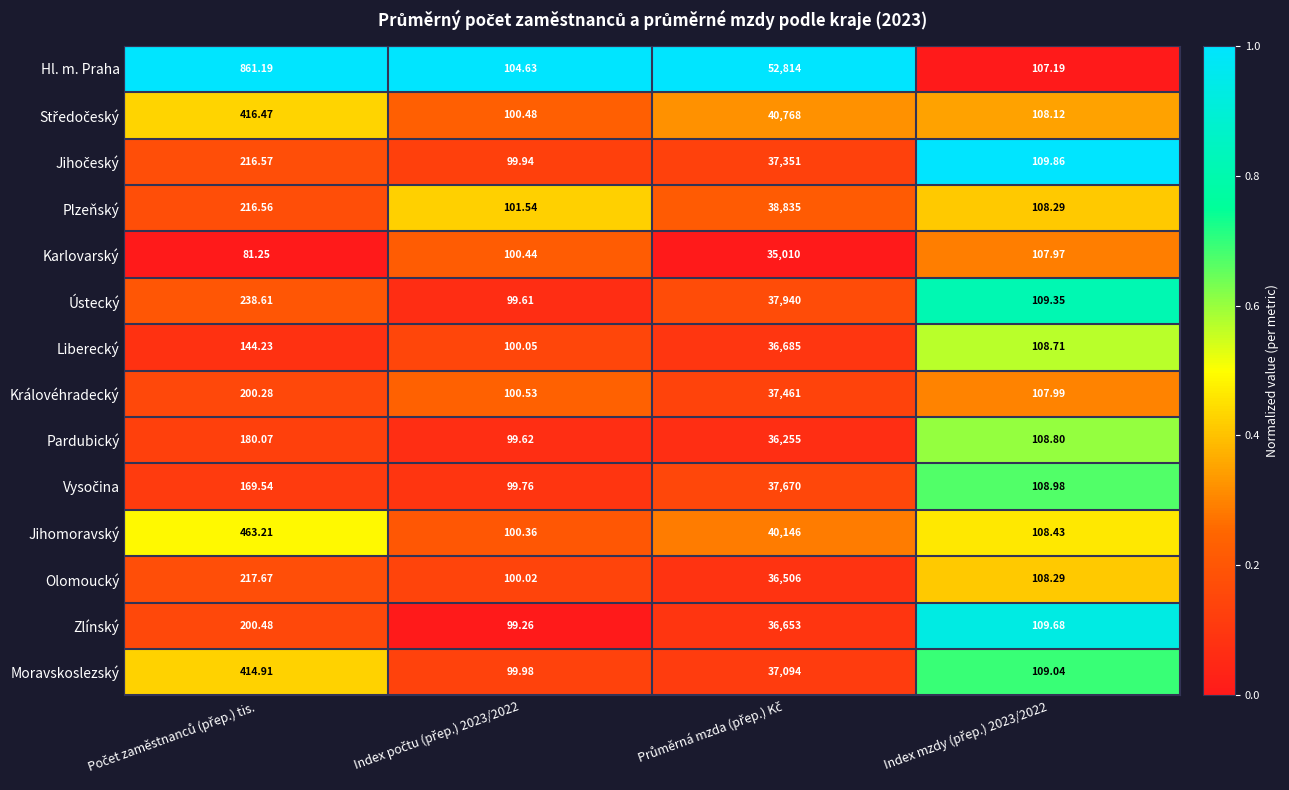

Which series has the largest total across all categories?

Hl. m. Praha